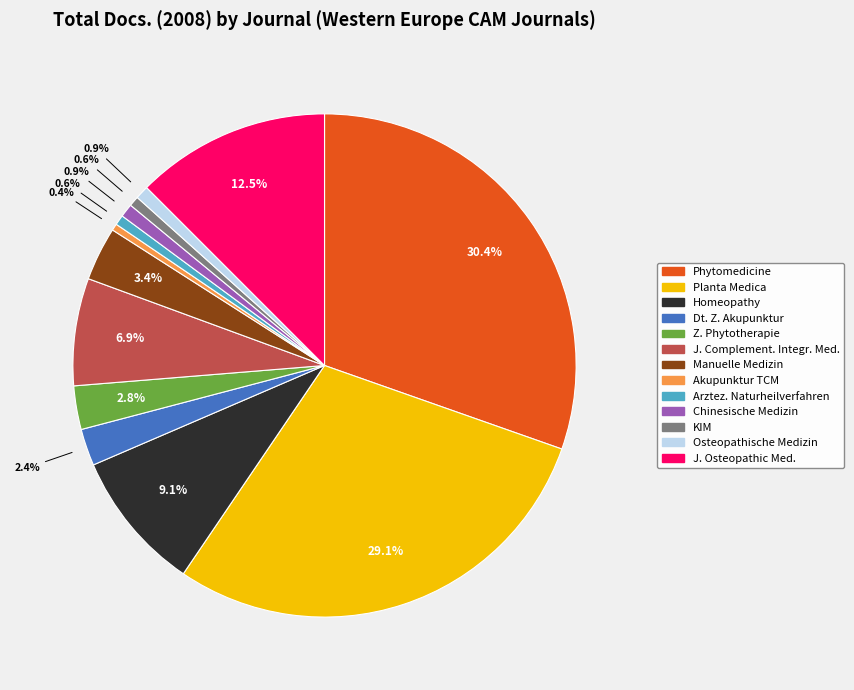

Count the number of slices in the pie.

13